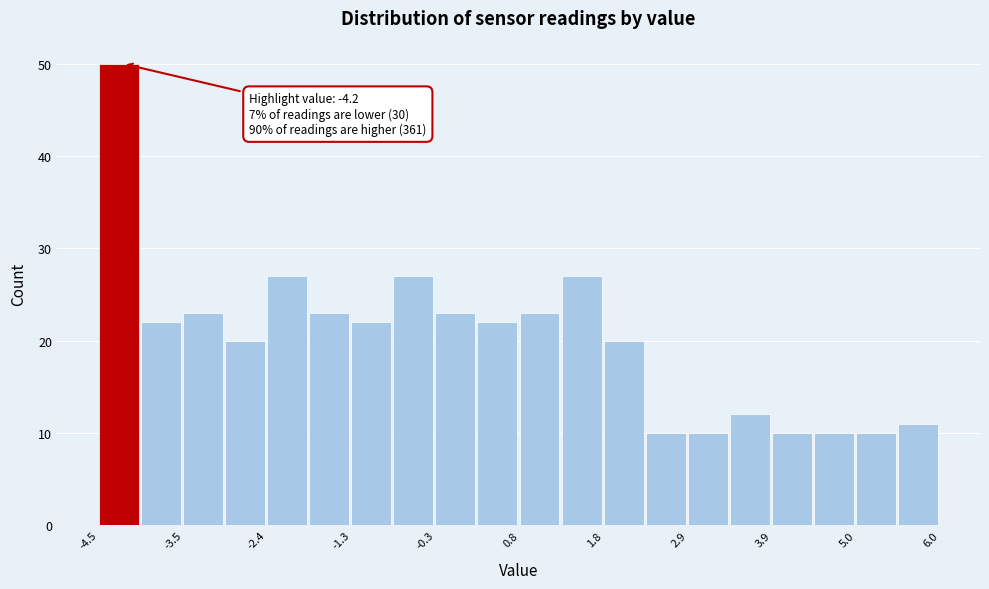

Around what value on the x-axis is the tallest bar? Give the approximate position of its centre, as read against the axis.

-4.2